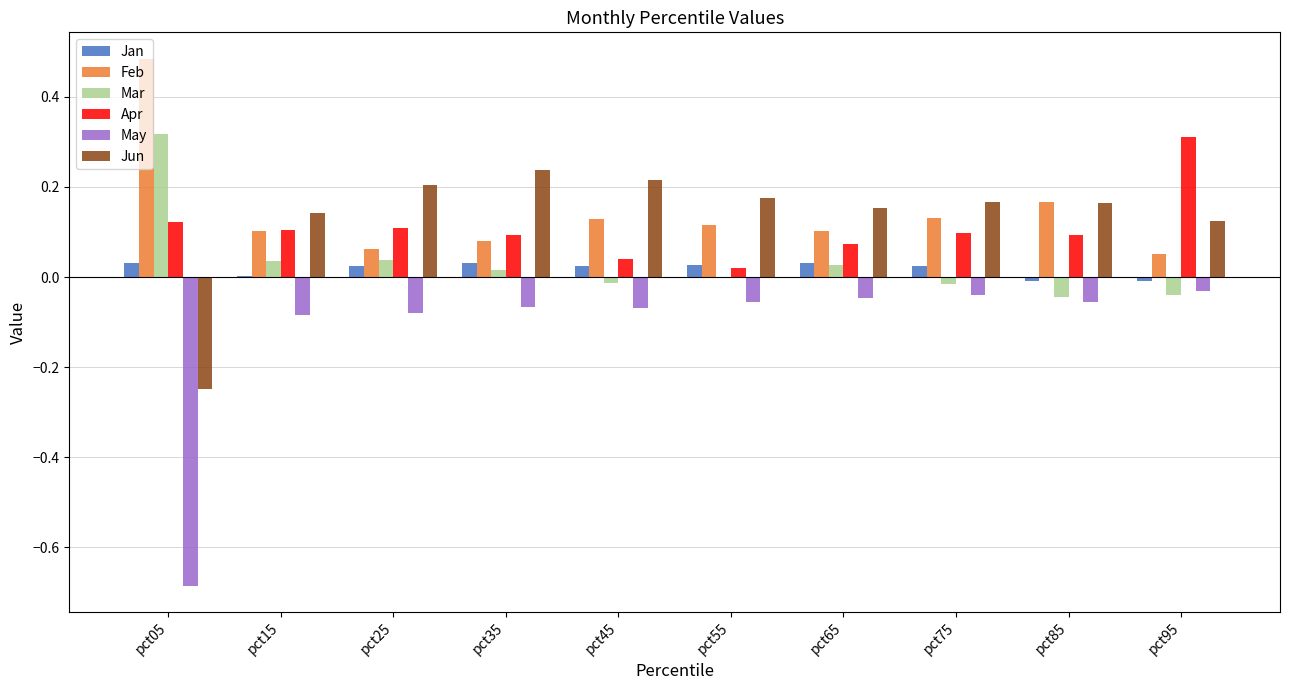

The value of Jun at pct95 is 0.0. True or false?

False